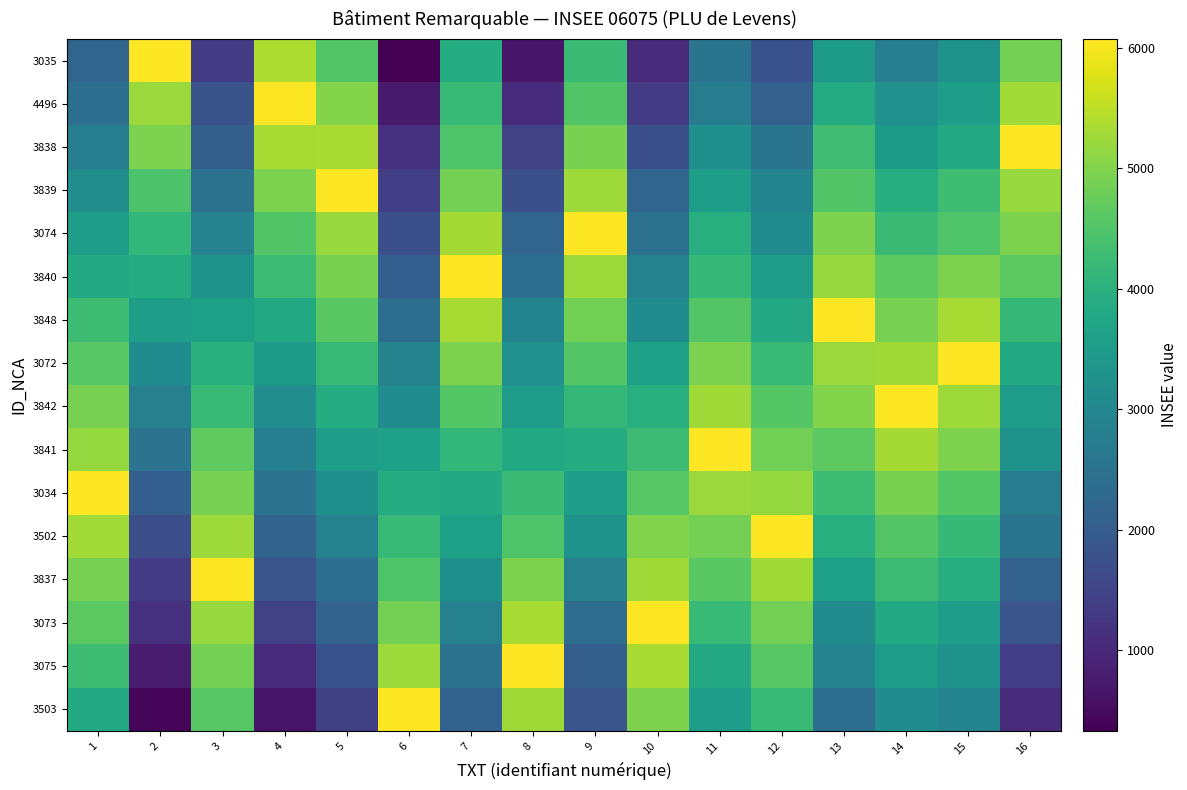

How many series are shown in this chart?

16